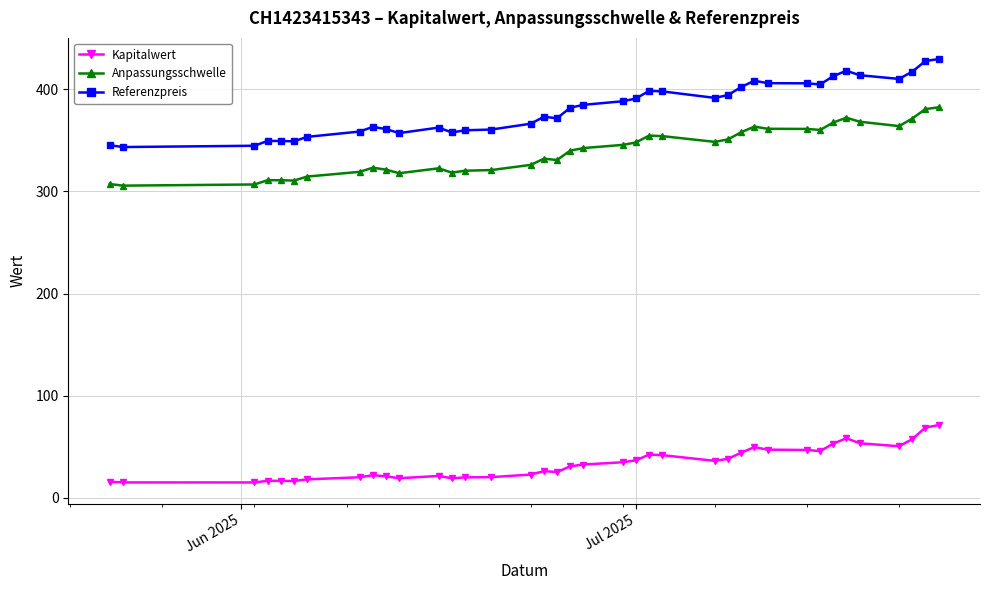

At how many categories does at least one series exceed 162?

38